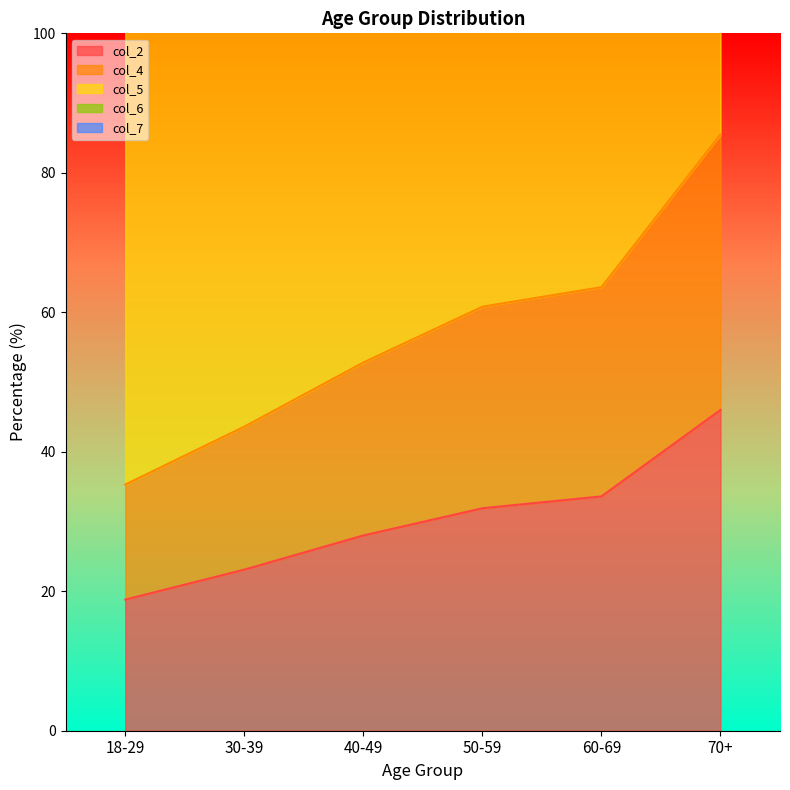

What position from the left is 70+?

6